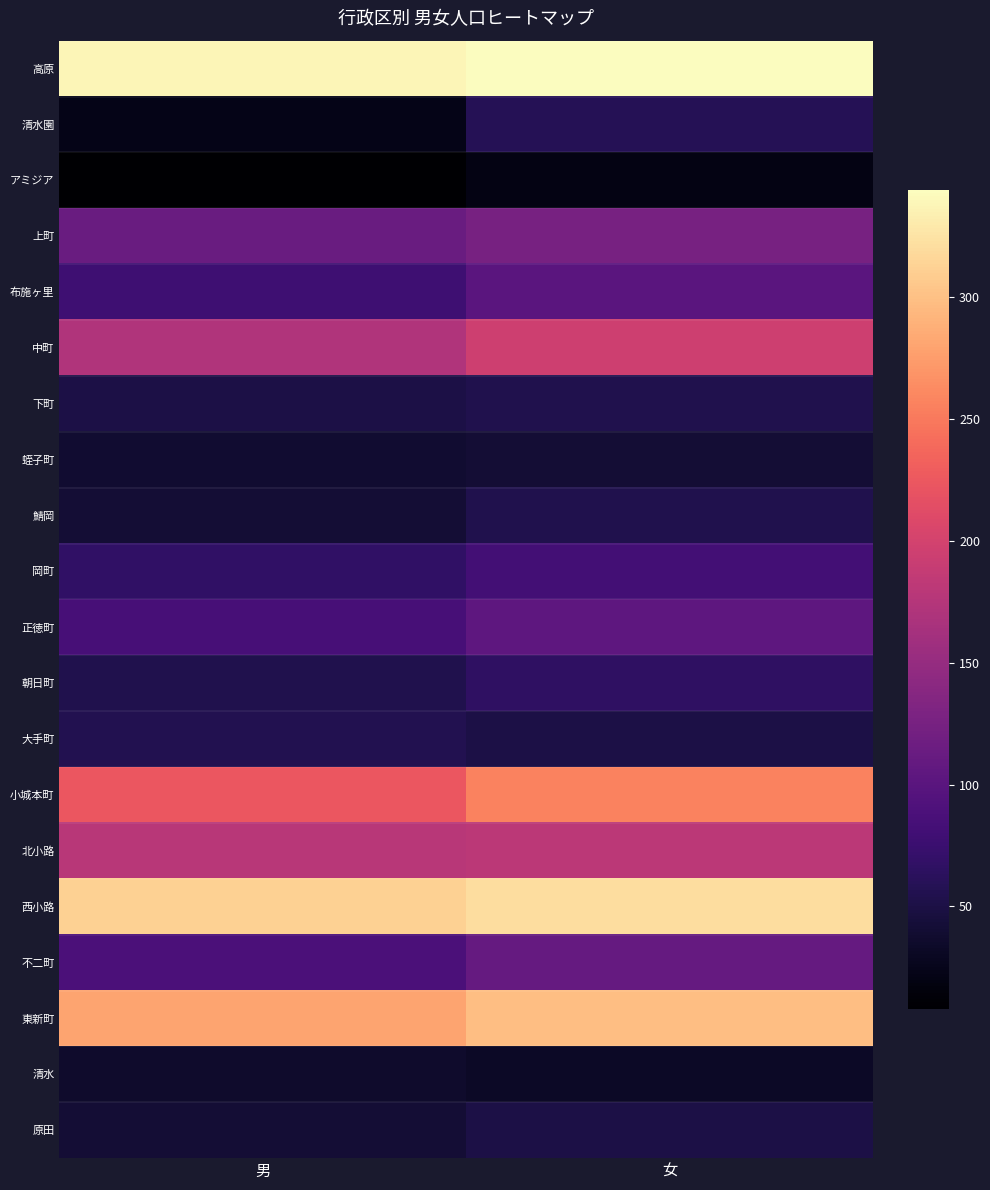

Reading right to left, extract all data points from this chart.

高原: 女=344	男=338
清水園: 女=59	男=23
アミジア: 女=20	男=8
上町: 女=126	男=113
布施ヶ里: 女=101	男=78
中町: 女=195	男=171
下町: 女=54	男=51
蛭子町: 女=42	男=39
鯖岡: 女=55	男=42
岡町: 女=82	男=68
正徳町: 女=104	男=85
朝日町: 女=67	男=54
大手町: 女=51	男=56
小城本町: 女=257	男=224
北小路: 女=181	男=178
西小路: 女=321	男=312
不二町: 女=110	男=89
東新町: 女=299	男=280
清水: 女=32	男=36
原田: 女=50	男=41